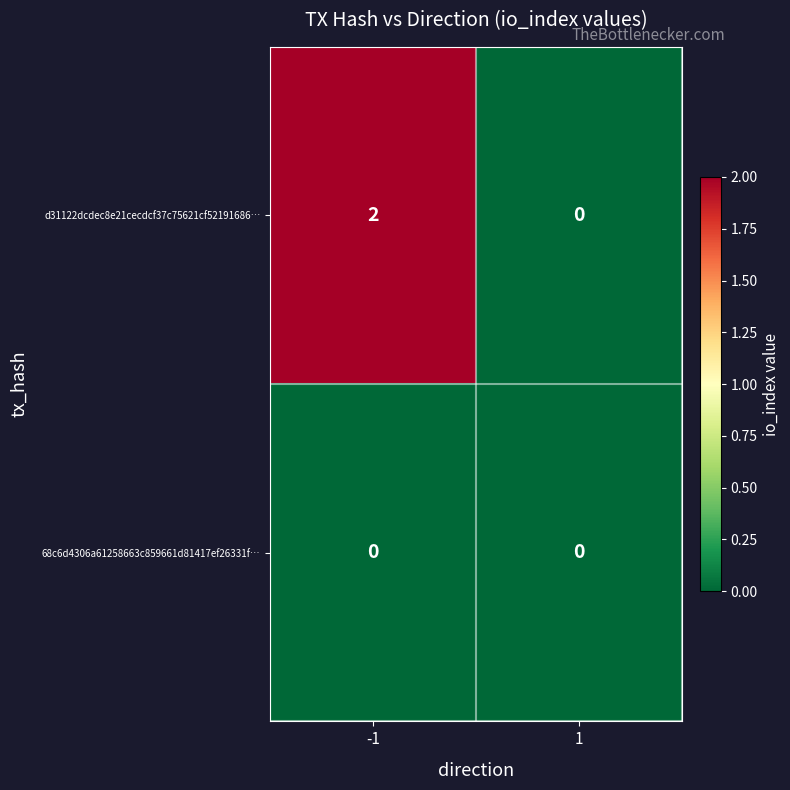

Rank the series by their maximum value, from highest to lowest.

d31122dcdec8e21cecdcf37c75621cf52191686…, 68c6d4306a61258663c859661d81417ef26331f…